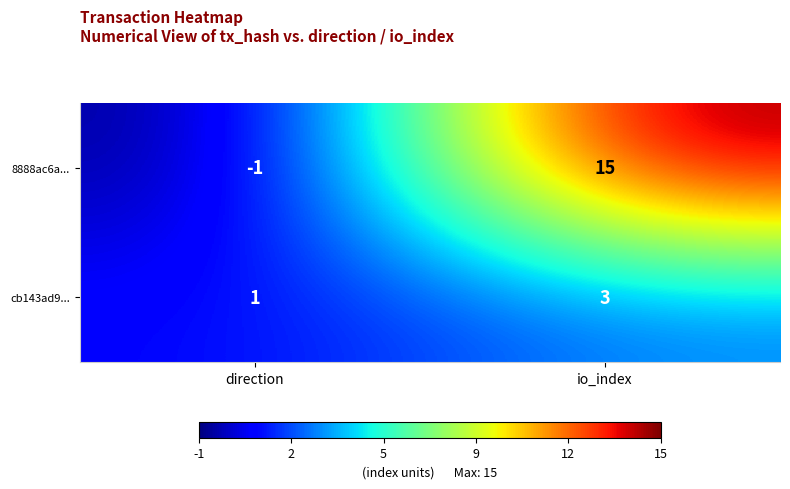

Reading left to right, extract all data points from this chart.

8888ac6a...: direction=-1	io_index=15
cb143ad9...: direction=1	io_index=3